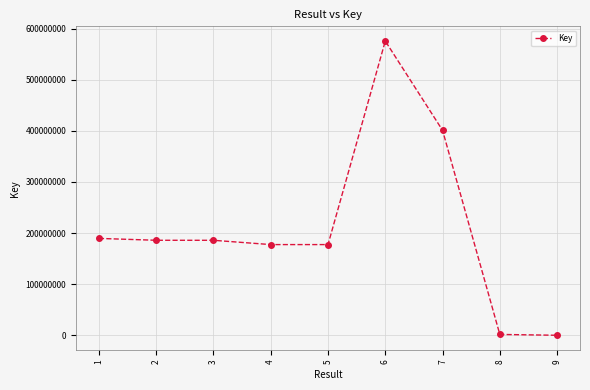

What is the difference between the maximum and second lowest values?

573608920